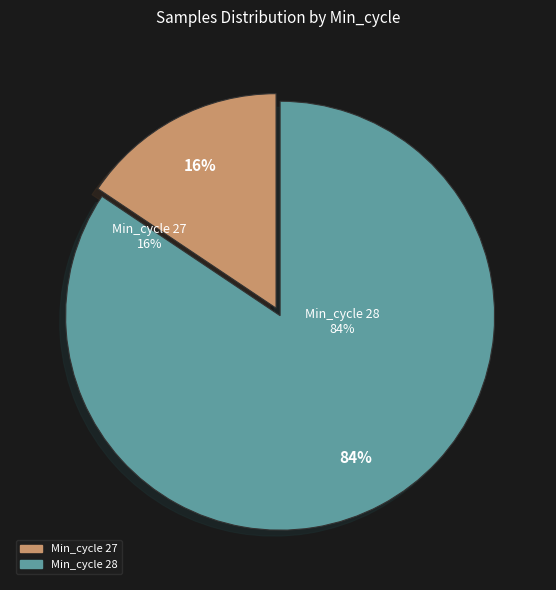

Is there a majority slice in this chart?

Yes